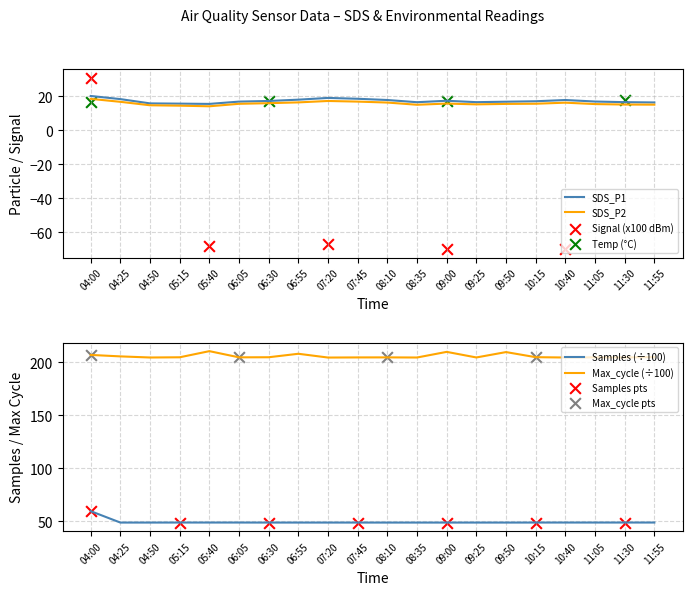

At which category is the sum across all series the highest?

04:00